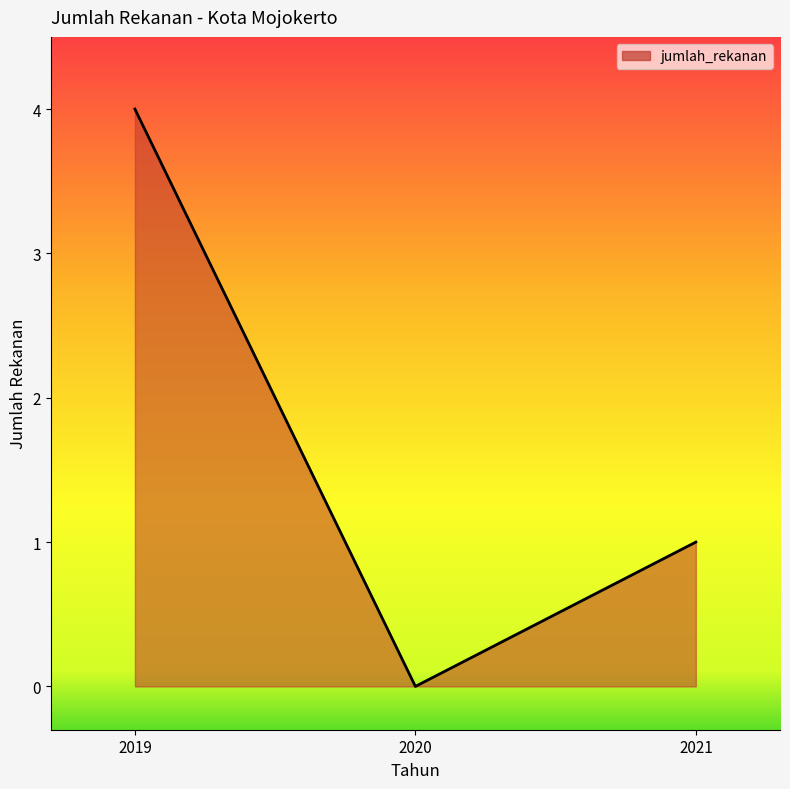

How many lines are shown in the chart?

1